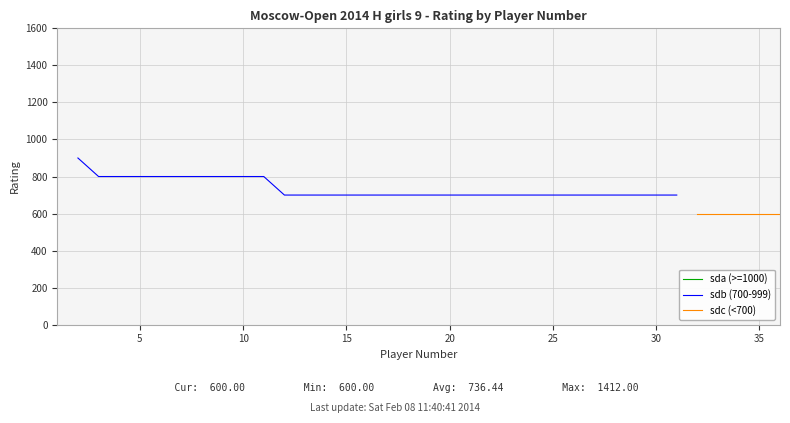

True or false: sda (>=1000) has more than 0 points higher than both neighbors.

False